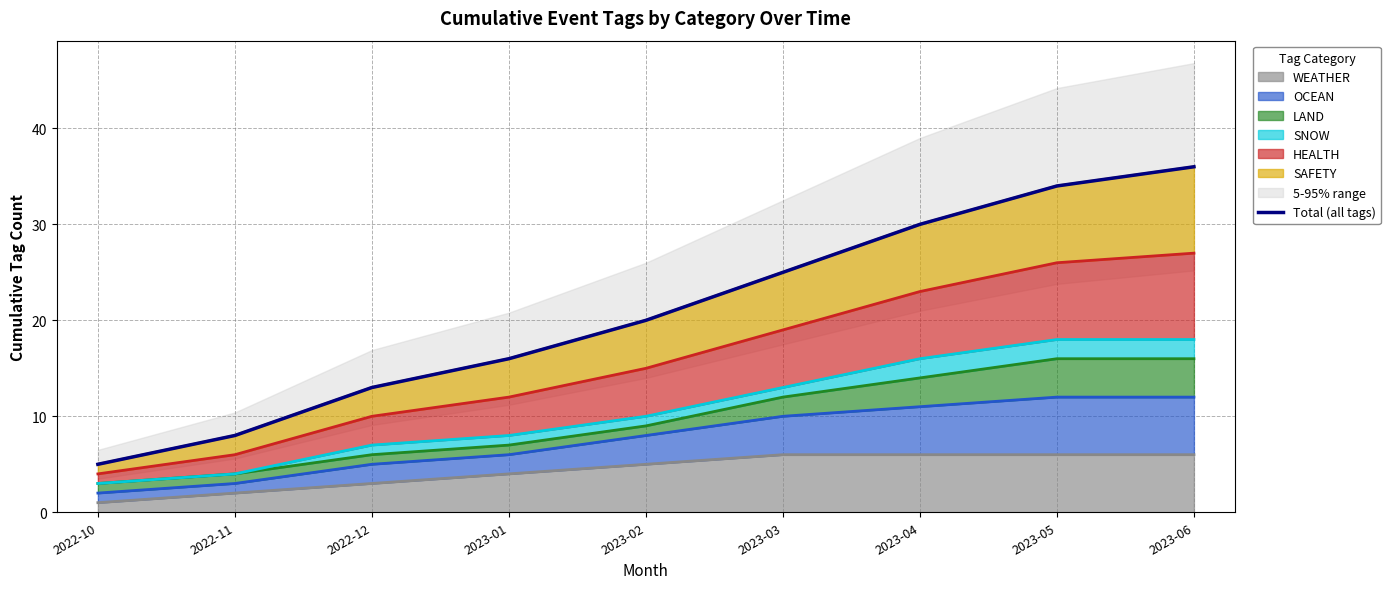

Which label corresponds to the largest value in the chart?

2023-06